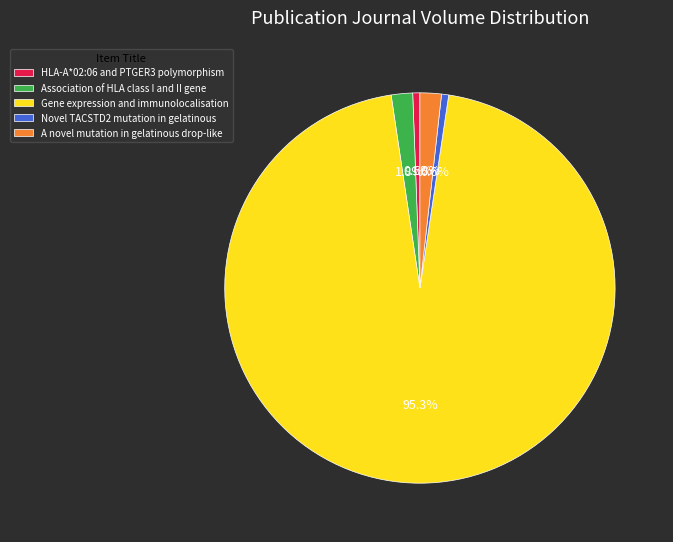

Which category has the biggest portion of the pie?

Gene expression and immunolocalisation